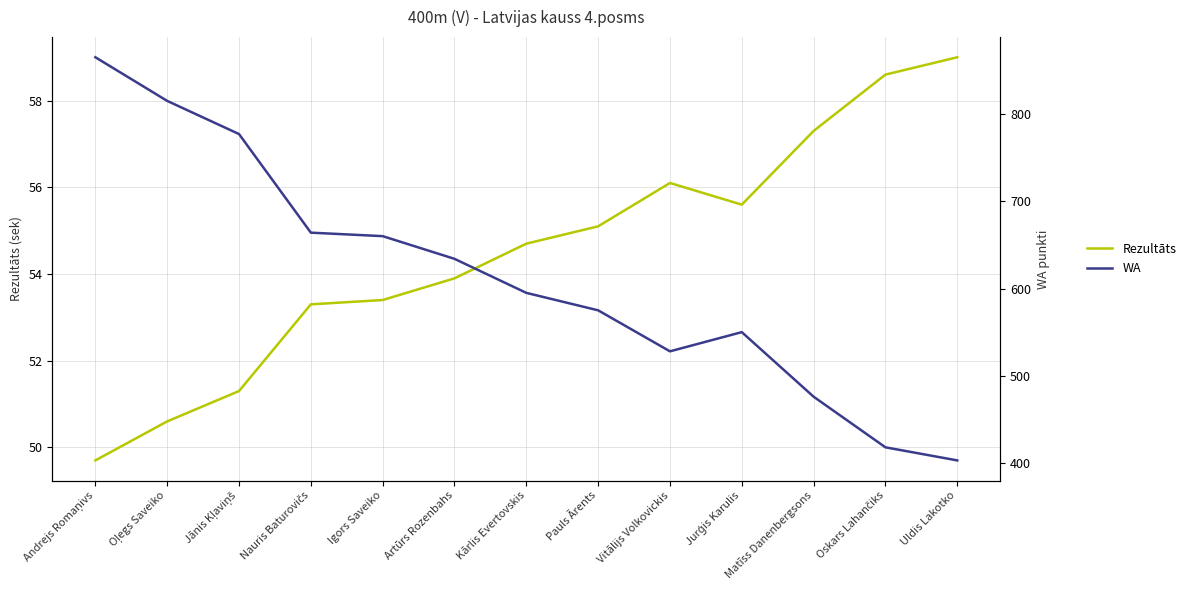

What position from the right is Uldis Lakotko?

1